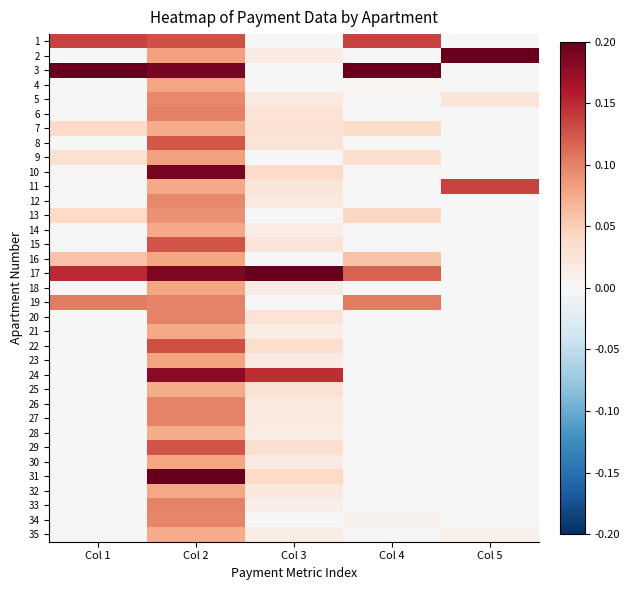

Reading right to left, what are all the values shown in this chart?

1: Col 5=0.0	Col 4=0.1	Col 3=0.0	Col 2=0.1	Col 1=0.1
2: Col 5=0.2	Col 4=0.0	Col 3=0.0	Col 2=0.1	Col 1=0.0
3: Col 5=0.0	Col 4=0.2	Col 3=0.0	Col 2=0.2	Col 1=0.2
4: Col 5=0.0	Col 4=0.0	Col 3=0.0	Col 2=0.1	Col 1=0.0
5: Col 5=0.0	Col 4=0.0	Col 3=0.0	Col 2=0.1	Col 1=0.0
6: Col 5=0.0	Col 4=0.0	Col 3=0.0	Col 2=0.1	Col 1=0.0
7: Col 5=0.0	Col 4=0.0	Col 3=0.0	Col 2=0.1	Col 1=0.0
8: Col 5=0.0	Col 4=0.0	Col 3=0.0	Col 2=0.1	Col 1=0.0
9: Col 5=0.0	Col 4=0.0	Col 3=0.0	Col 2=0.1	Col 1=0.0
10: Col 5=0.0	Col 4=0.0	Col 3=0.0	Col 2=0.2	Col 1=0.0
11: Col 5=0.1	Col 4=0.0	Col 3=0.0	Col 2=0.1	Col 1=0.0
12: Col 5=0.0	Col 4=0.0	Col 3=0.0	Col 2=0.1	Col 1=0.0
13: Col 5=0.0	Col 4=0.0	Col 3=0.0	Col 2=0.1	Col 1=0.0
14: Col 5=0.0	Col 4=0.0	Col 3=0.0	Col 2=0.1	Col 1=0.0
15: Col 5=0.0	Col 4=0.0	Col 3=0.0	Col 2=0.1	Col 1=0.0
16: Col 5=0.0	Col 4=0.1	Col 3=0.0	Col 2=0.1	Col 1=0.1
17: Col 5=0.0	Col 4=0.1	Col 3=0.2	Col 2=0.2	Col 1=0.1
18: Col 5=0.0	Col 4=0.0	Col 3=0.0	Col 2=0.1	Col 1=0.0
19: Col 5=0.0	Col 4=0.1	Col 3=0.0	Col 2=0.1	Col 1=0.1
20: Col 5=0.0	Col 4=0.0	Col 3=0.0	Col 2=0.1	Col 1=0.0
21: Col 5=0.0	Col 4=0.0	Col 3=0.0	Col 2=0.1	Col 1=0.0
22: Col 5=0.0	Col 4=0.0	Col 3=0.0	Col 2=0.1	Col 1=0.0
23: Col 5=0.0	Col 4=0.0	Col 3=0.0	Col 2=0.1	Col 1=0.0
24: Col 5=0.0	Col 4=0.0	Col 3=0.1	Col 2=0.2	Col 1=0.0
25: Col 5=0.0	Col 4=0.0	Col 3=0.0	Col 2=0.1	Col 1=0.0
26: Col 5=0.0	Col 4=0.0	Col 3=0.0	Col 2=0.1	Col 1=0.0
27: Col 5=0.0	Col 4=0.0	Col 3=0.0	Col 2=0.1	Col 1=0.0
28: Col 5=0.0	Col 4=0.0	Col 3=0.0	Col 2=0.1	Col 1=0.0
29: Col 5=0.0	Col 4=0.0	Col 3=0.0	Col 2=0.1	Col 1=0.0
30: Col 5=0.0	Col 4=0.0	Col 3=0.0	Col 2=0.1	Col 1=0.0
31: Col 5=0.0	Col 4=0.0	Col 3=0.0	Col 2=0.2	Col 1=0.0
32: Col 5=0.0	Col 4=0.0	Col 3=0.0	Col 2=0.1	Col 1=0.0
33: Col 5=0.0	Col 4=0.0	Col 3=0.0	Col 2=0.1	Col 1=0.0
34: Col 5=0.0	Col 4=0.0	Col 3=0.0	Col 2=0.1	Col 1=0.0
35: Col 5=0.0	Col 4=0.0	Col 3=0.0	Col 2=0.1	Col 1=0.0